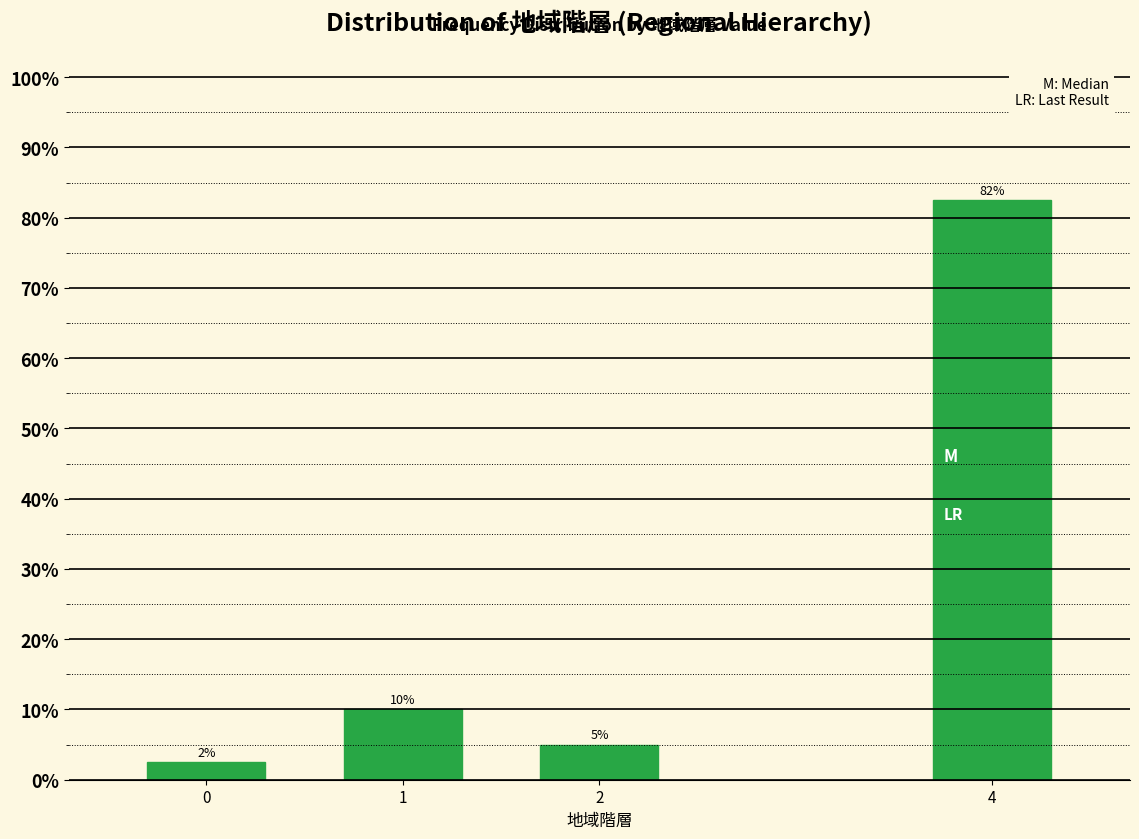

Does the chart contain any negative values?

No